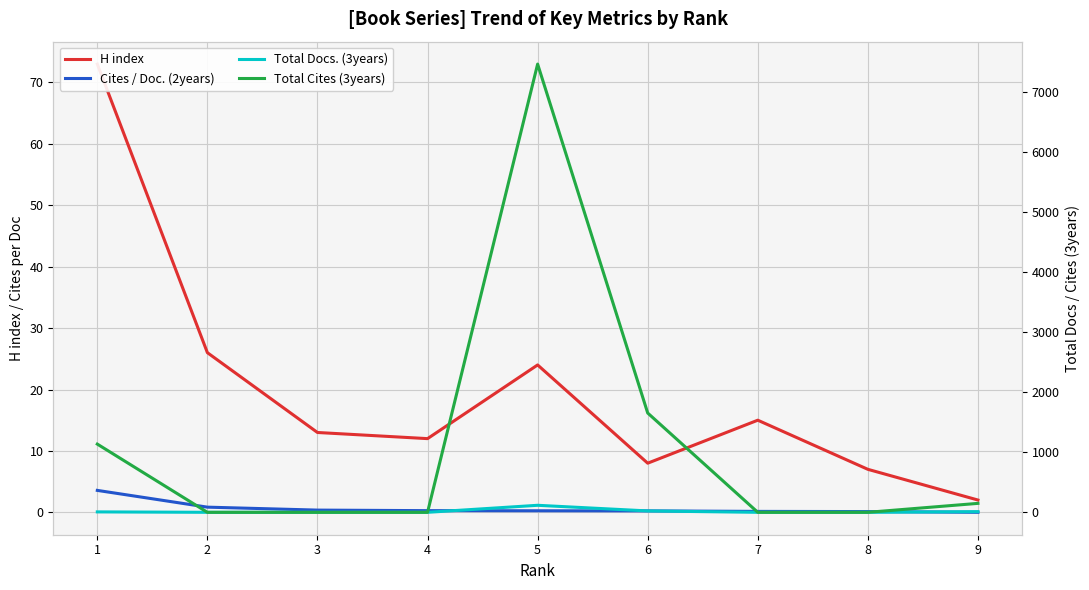

What is the value of the Total Docs. (3years) point at the 1st from the left?

7.0